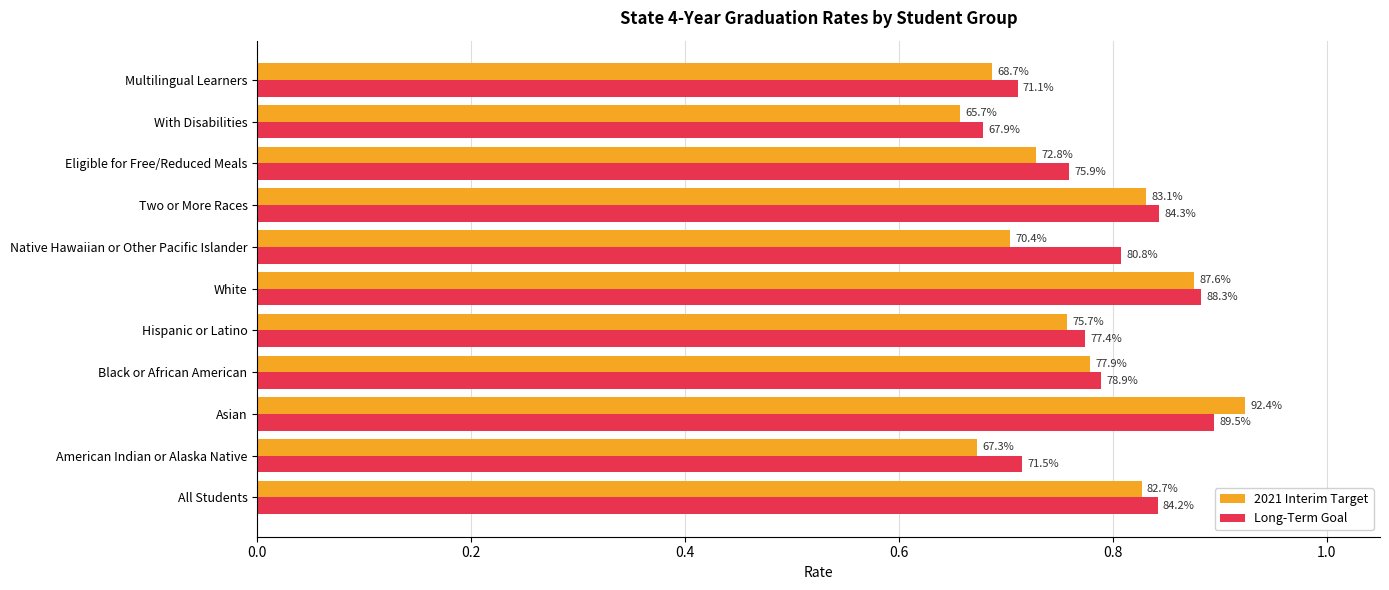

What are all the series names shown in the legend?

2021 Interim Target, Long-Term Goal